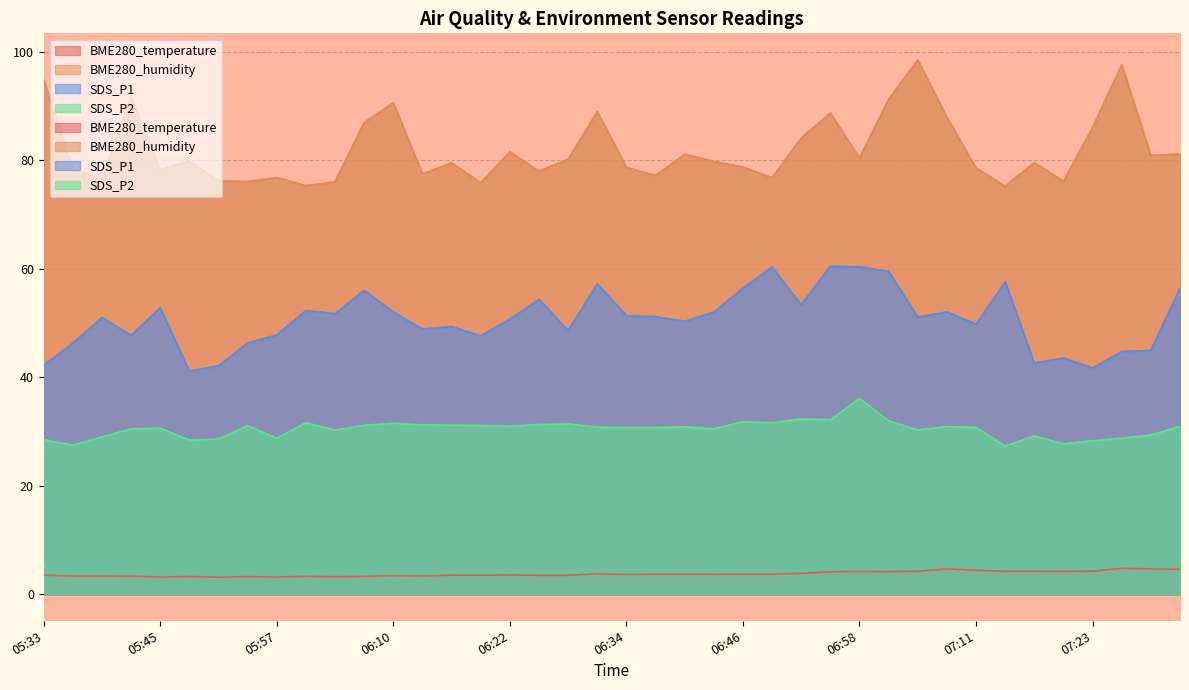

Does the chart display data point markers on the line(s)?

No